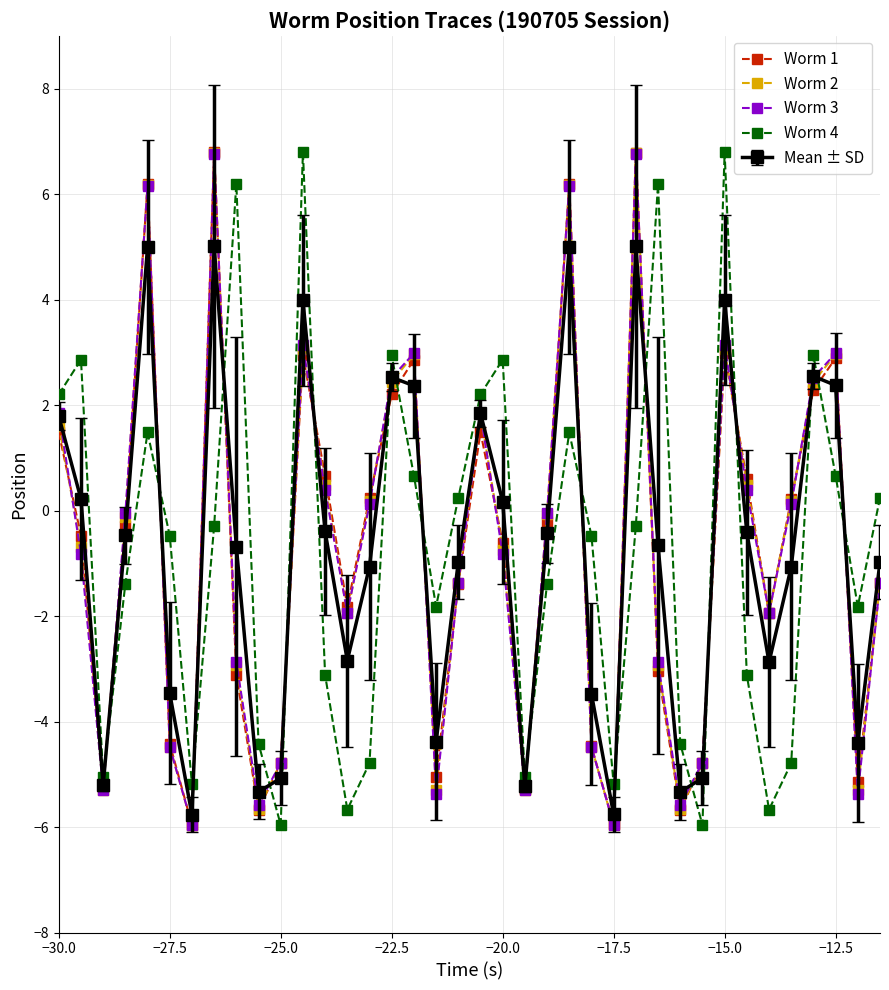

What is the value of the Worm 2 point at the 25th from the left?

-4.5